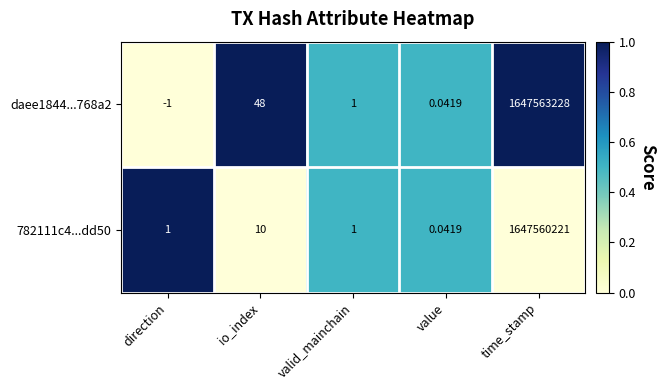

Which label corresponds to the smallest value in the chart?

direction